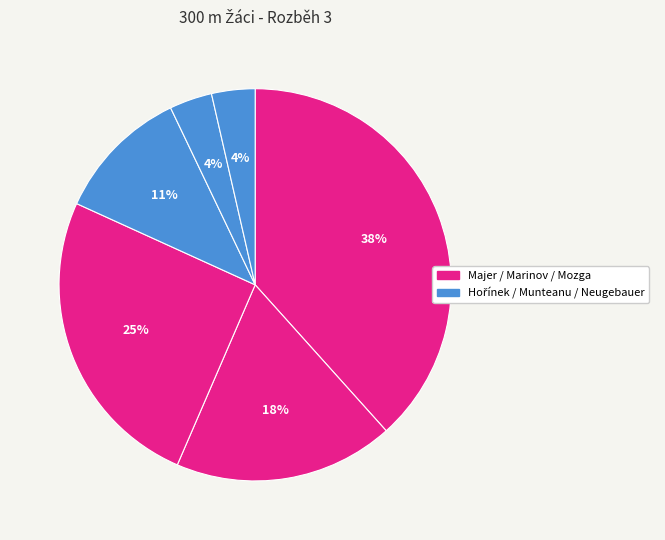

To the nearest percent, what is the difference between the largest and smallest slice percentages?

35%